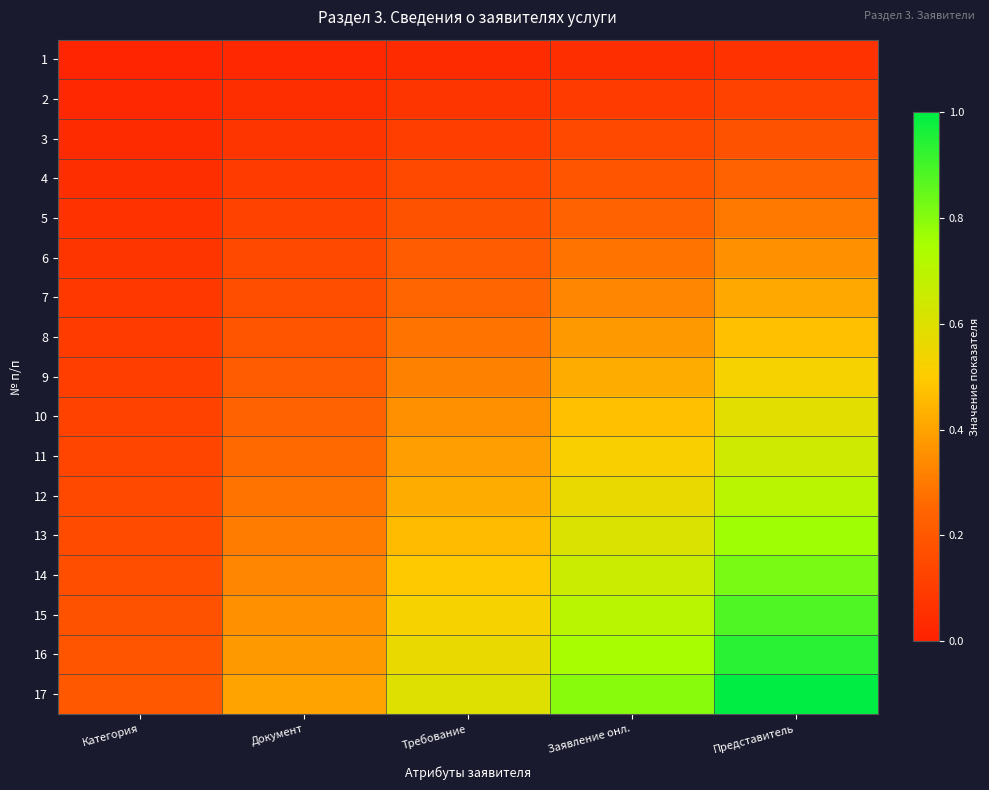

Reading right to left, transcribe all the data shown in this chart.

1: Представитель=0.1	Заявление онл.=0.0	Требование=0.0	Документ=0.0	Категория=0.0
2: Представитель=0.1	Заявление онл.=0.1	Требование=0.1	Документ=0.0	Категория=0.0
3: Представитель=0.2	Заявление онл.=0.1	Требование=0.1	Документ=0.1	Категория=0.0
4: Представитель=0.2	Заявление онл.=0.2	Требование=0.1	Документ=0.1	Категория=0.0
5: Представитель=0.3	Заявление онл.=0.2	Требование=0.2	Документ=0.1	Категория=0.1
6: Представитель=0.4	Заявление онл.=0.3	Требование=0.2	Документ=0.1	Категория=0.1
7: Представитель=0.4	Заявление онл.=0.3	Требование=0.2	Документ=0.2	Категория=0.1
8: Представитель=0.5	Заявление онл.=0.4	Требование=0.3	Документ=0.2	Категория=0.1
9: Представитель=0.5	Заявление онл.=0.4	Требование=0.3	Документ=0.2	Категория=0.1
10: Представитель=0.6	Заявление онл.=0.5	Требование=0.4	Документ=0.2	Категория=0.1
11: Представитель=0.6	Заявление онл.=0.5	Требование=0.4	Документ=0.3	Категория=0.1
12: Представитель=0.7	Заявление онл.=0.6	Требование=0.4	Документ=0.3	Категория=0.1
13: Представитель=0.8	Заявление онл.=0.6	Требование=0.5	Документ=0.3	Категория=0.2
14: Представитель=0.8	Заявление онл.=0.7	Требование=0.5	Документ=0.3	Категория=0.2
15: Представитель=0.9	Заявление онл.=0.7	Требование=0.5	Документ=0.4	Категория=0.2
16: Представитель=0.9	Заявление онл.=0.8	Требование=0.6	Документ=0.4	Категория=0.2
17: Представитель=1.0	Заявление онл.=0.8	Требование=0.6	Документ=0.4	Категория=0.2